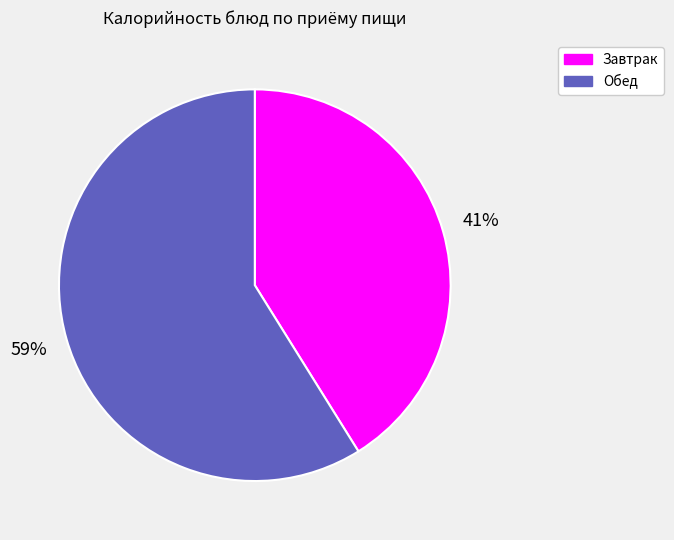

Does any single category account for the majority?

Yes